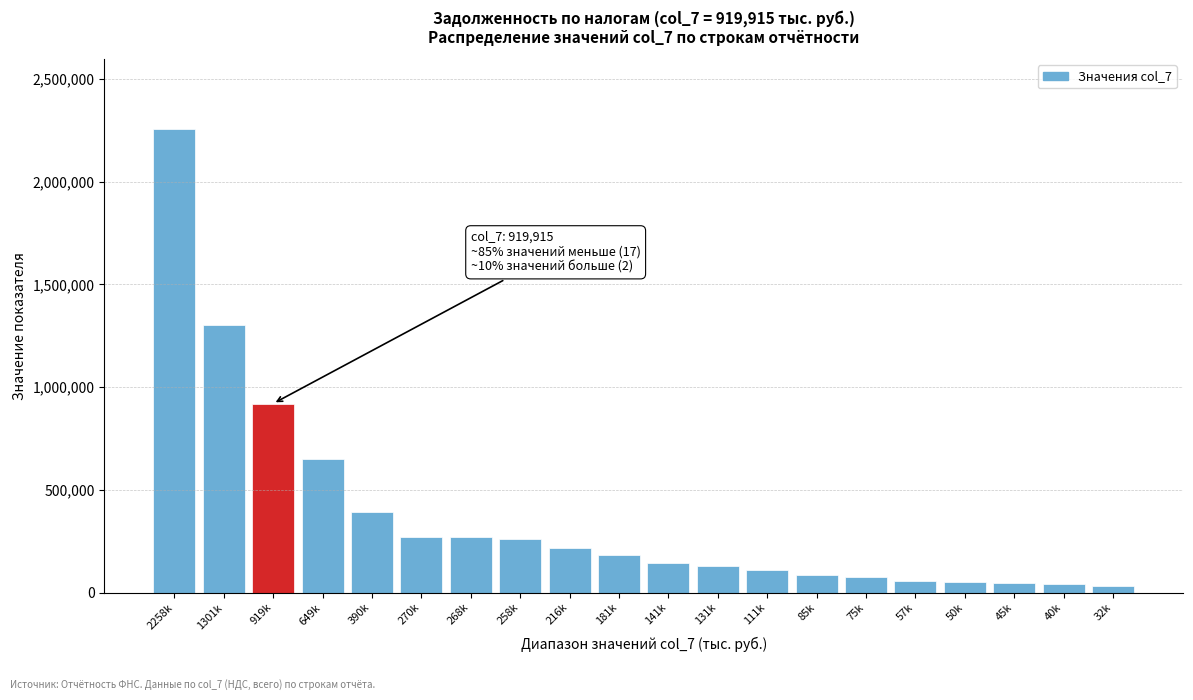

Where is the data nearest to the value 1145570?

1301k